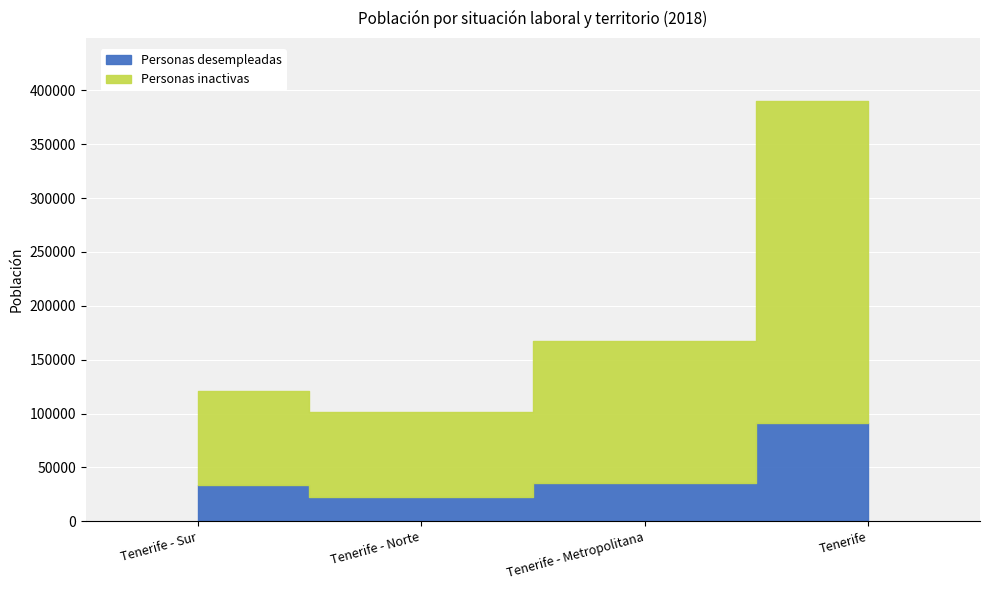

Between Tenerife - Norte and Tenerife, which series saw the biggest shift?

Personas inactivas